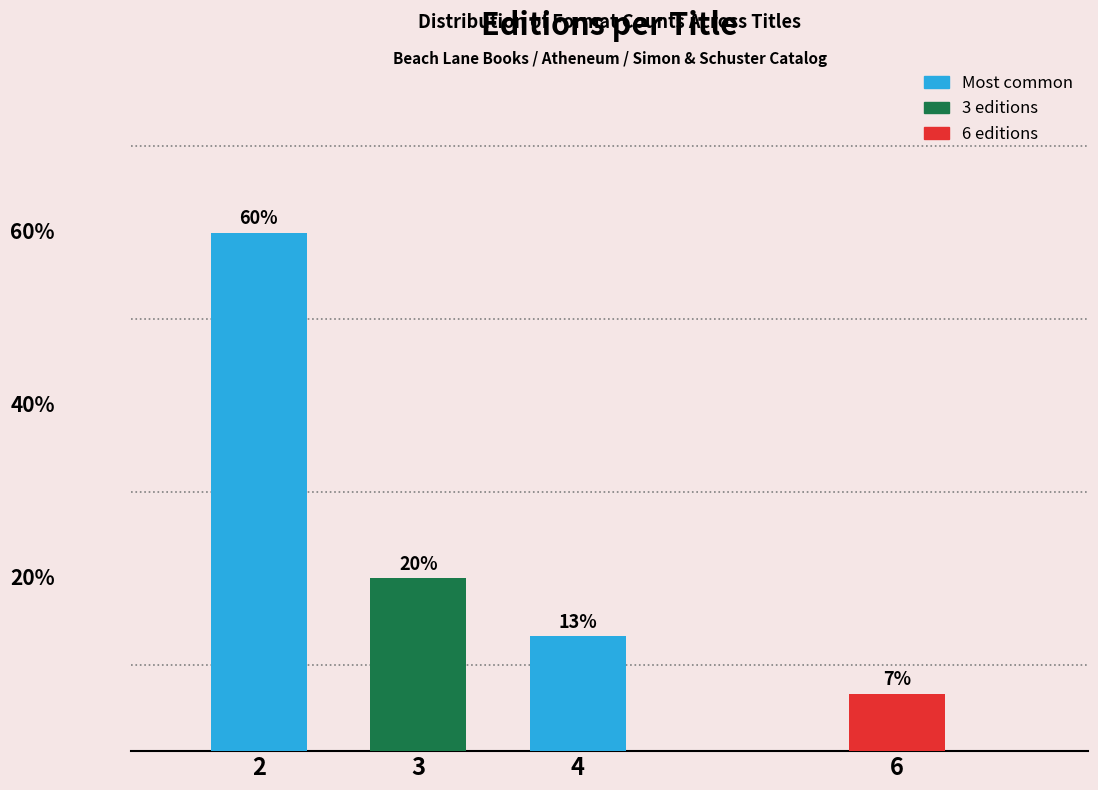

Rank the categories by value from highest to lowest.

2, 3, 4, 6